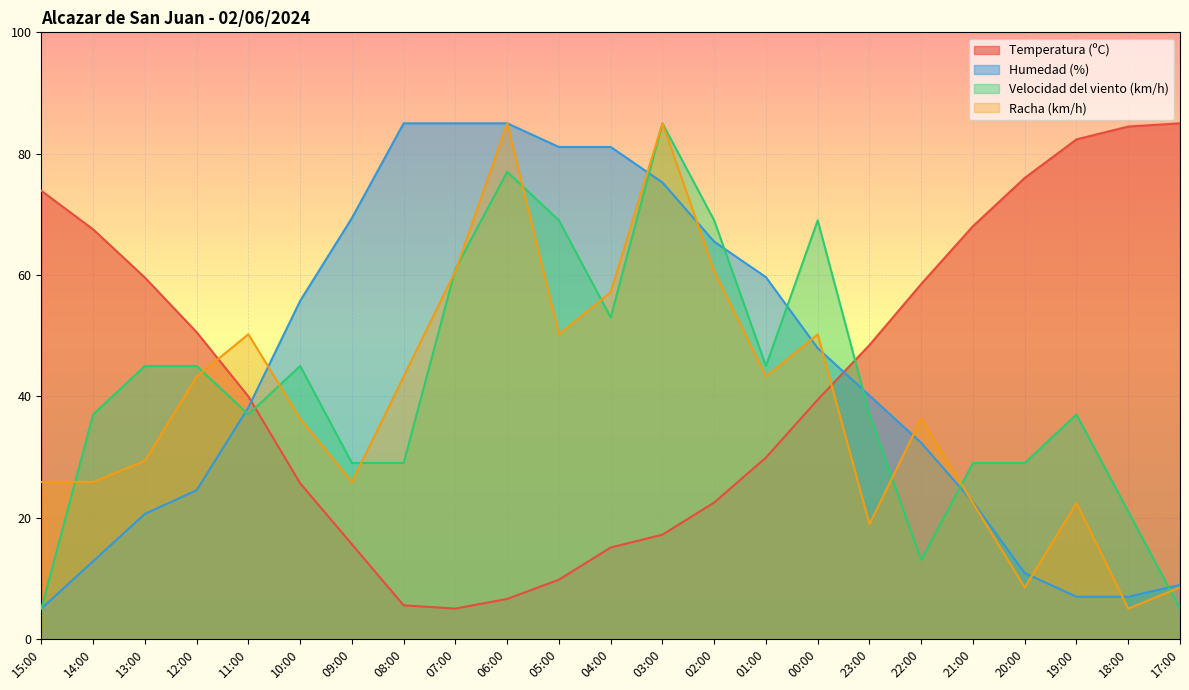

Which series has the widest spread of values?

Temperatura (ºC)